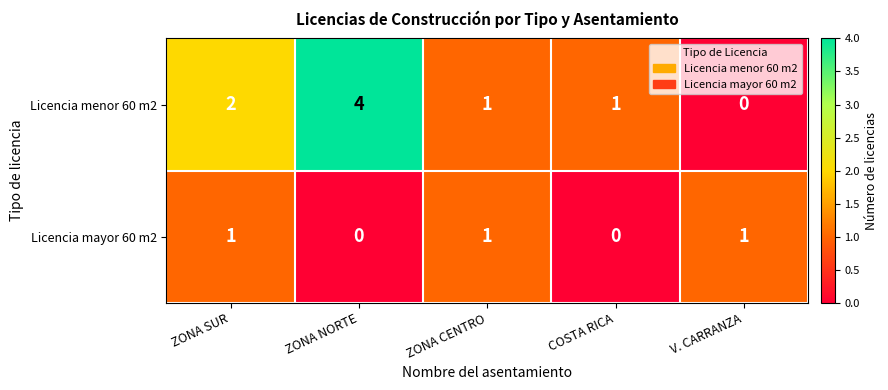

What is the difference between the highest and lowest values at COSTA RICA?

1